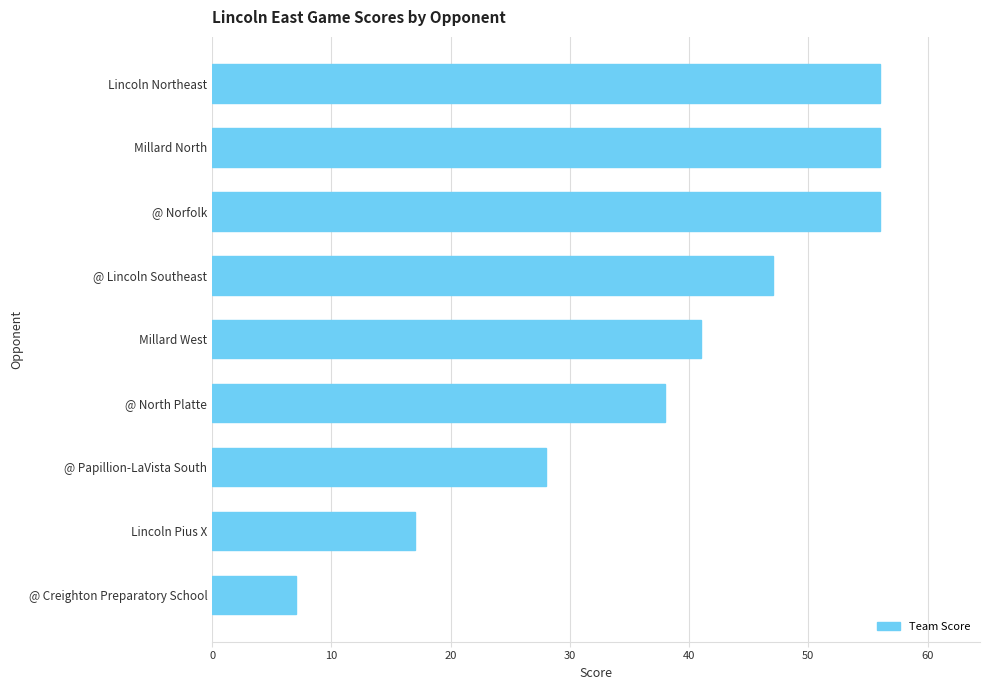

Where is the data nearest to the value 31?

@ Papillion-LaVista South